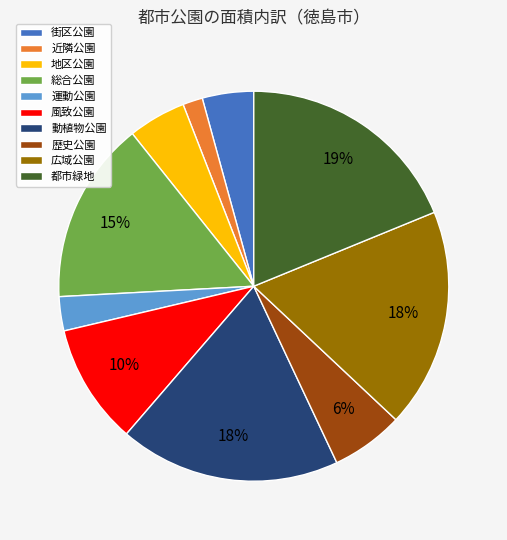

The 都市緑地 slice represents 32% of the pie. True or false?

False